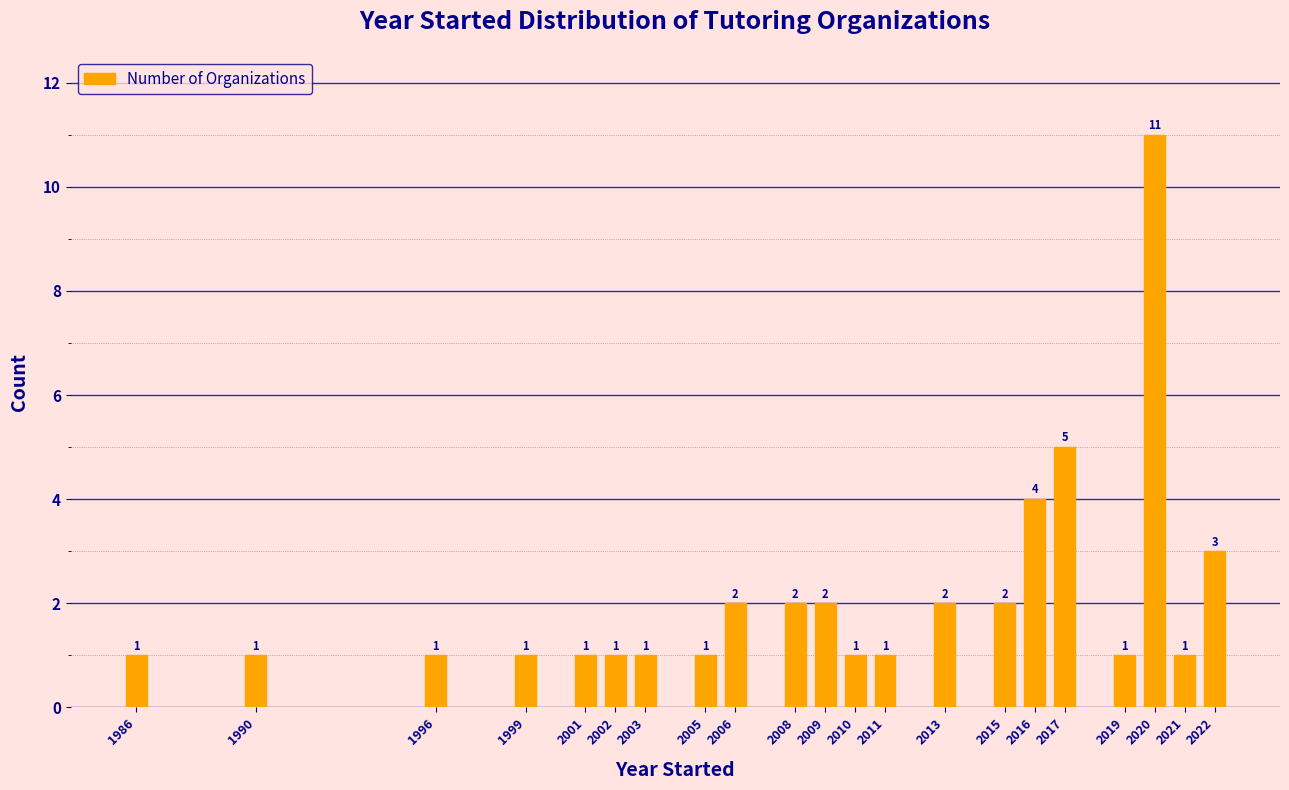

Reading left to right, transcribe all the data shown in this chart.

1986=1	1990=1	1996=1	1999=1	2001=1	2002=1	2003=1	2005=1	2006=2	2008=2	2009=2	2010=1	2011=1	2013=2	2015=2	2016=4	2017=5	2019=1	2020=11	2021=1	2022=3